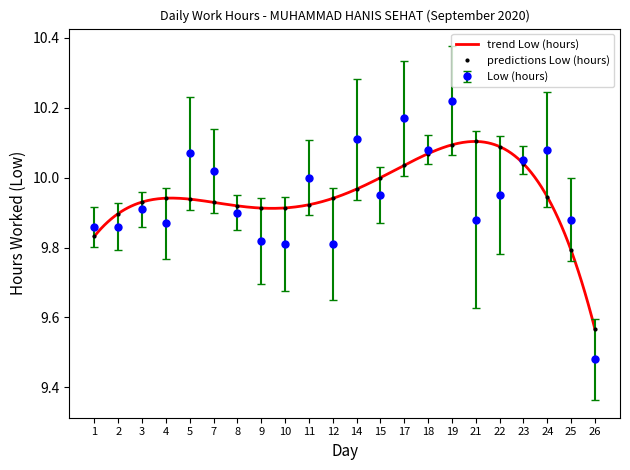

At which label is the value closest to 9?

26